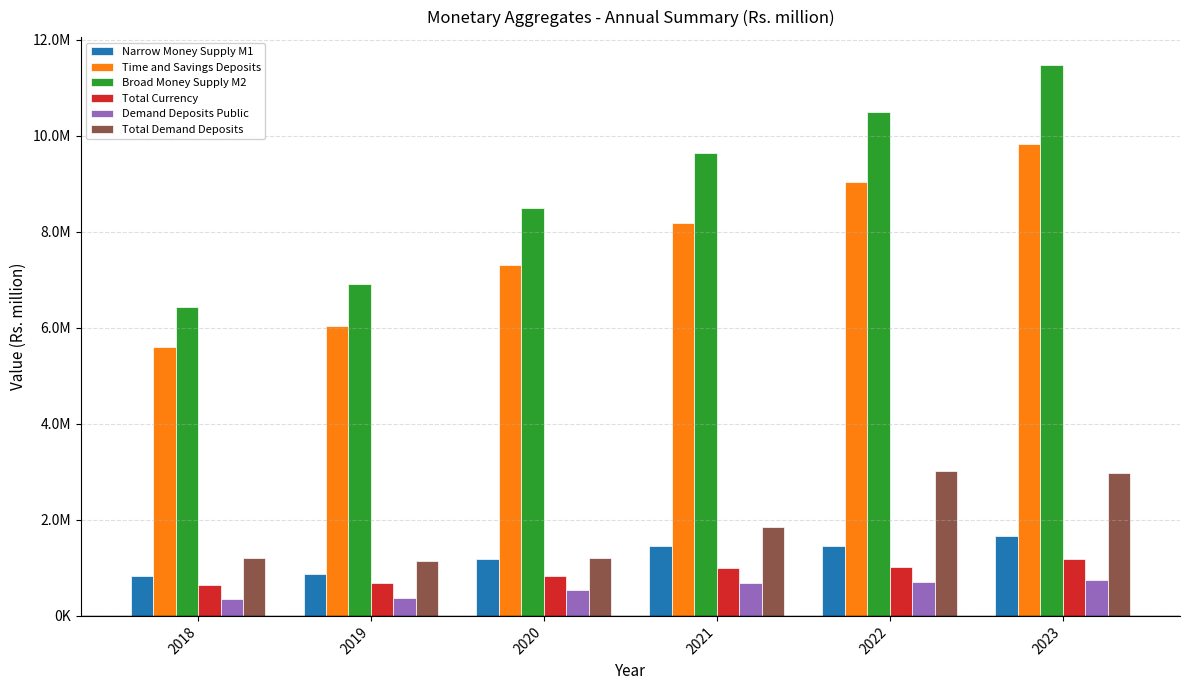

What is the difference between the highest and lowest values at 2018?

6069602.5